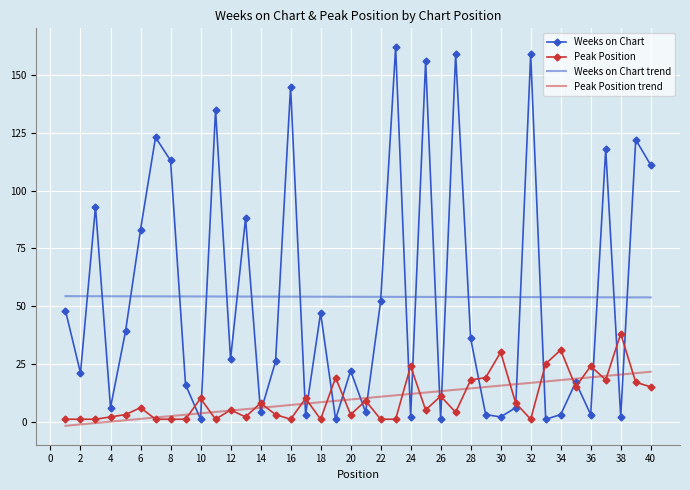

Which series has the widest spread of values?

Weeks on Chart